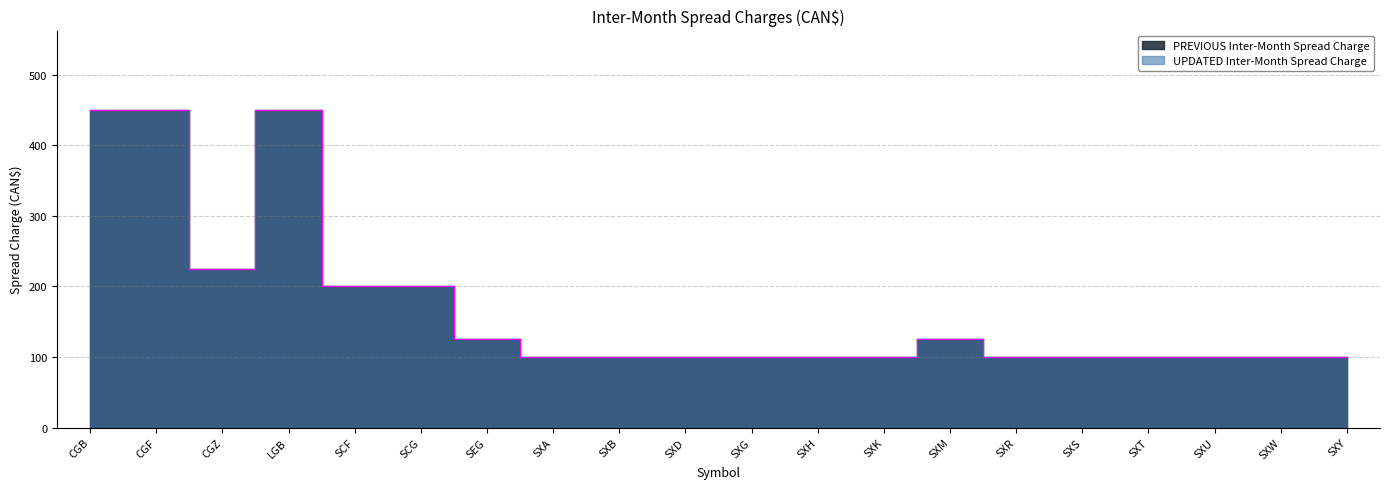

True or false: PREVIOUS Inter-Month Spread Charge and UPDATED Inter-Month Spread Charge cross at least once.

False